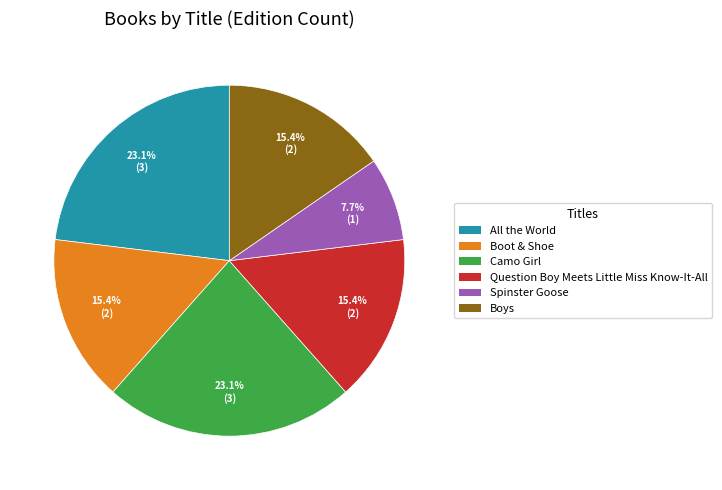

Which category has the smallest portion of the pie?

Spinster Goose